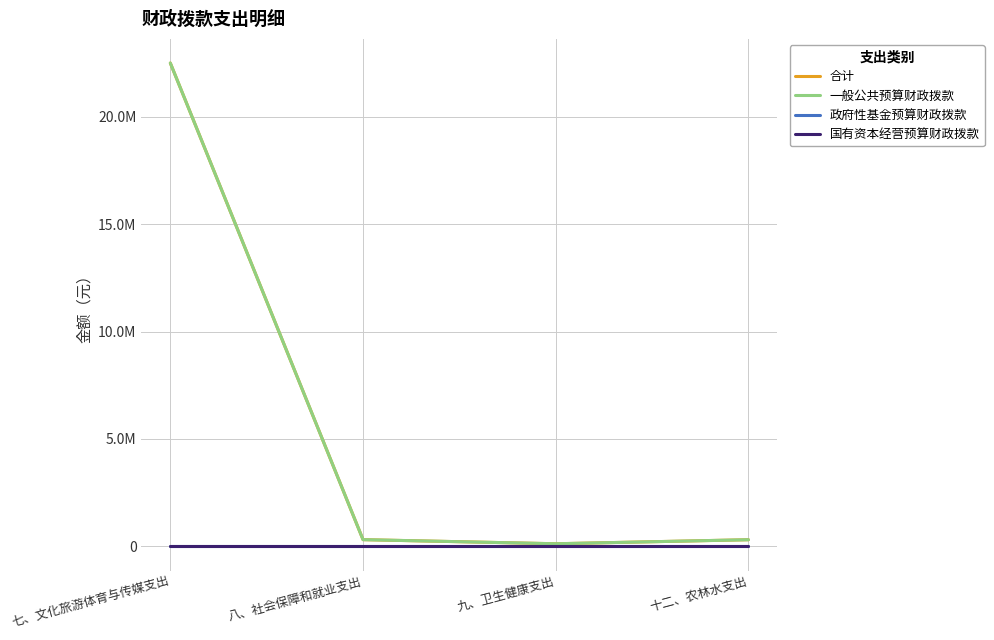

List the series in order of their peak value, lowest first.

政府性基金预算财政拨款, 国有资本经营预算财政拨款, 合计, 一般公共预算财政拨款